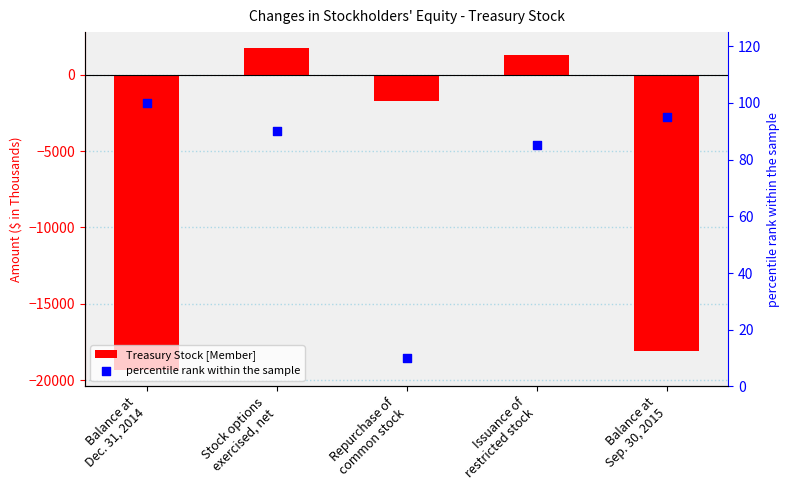

Which series has the largest total across all categories?

percentile rank within the sample